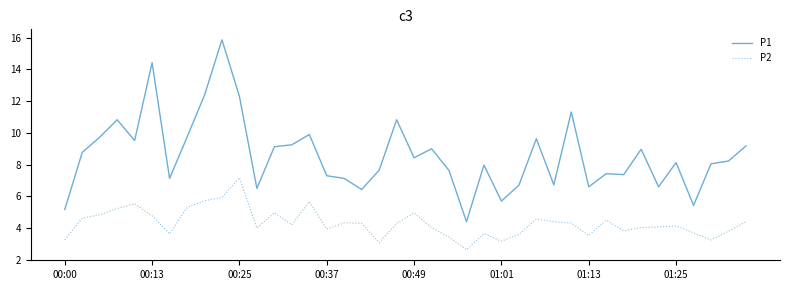

True or false: P2 and P1 intersect in this chart.

False